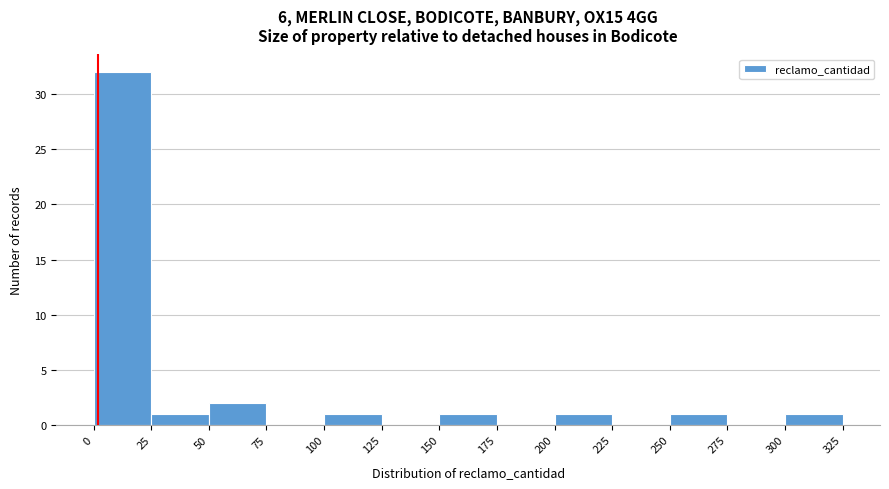

Reading left to right, transcribe this chart: for each bar, give the range it covers on the x-axis and its height. The values are not printed on the chart, so give them approximately, as read against the axis.

0 to 25: 32
25 to 50: 1
50 to 75: 2
75 to 100: 0
100 to 125: 1
125 to 150: 0
150 to 175: 1
175 to 200: 0
200 to 225: 1
225 to 250: 0
250 to 275: 1
275 to 300: 0
300 to 325: 1